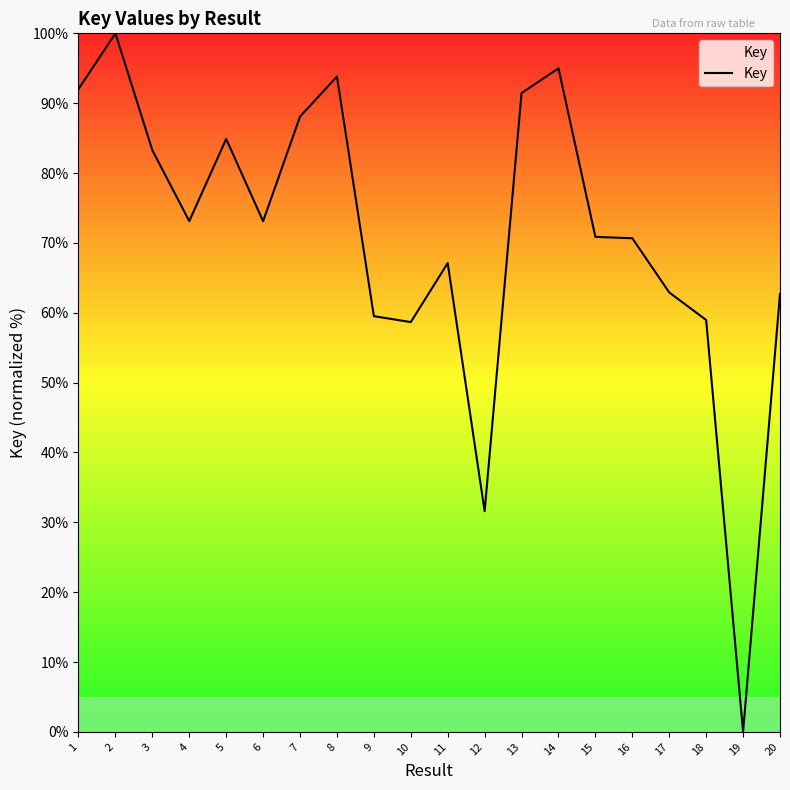

Which category has the lowest value across all series?

19